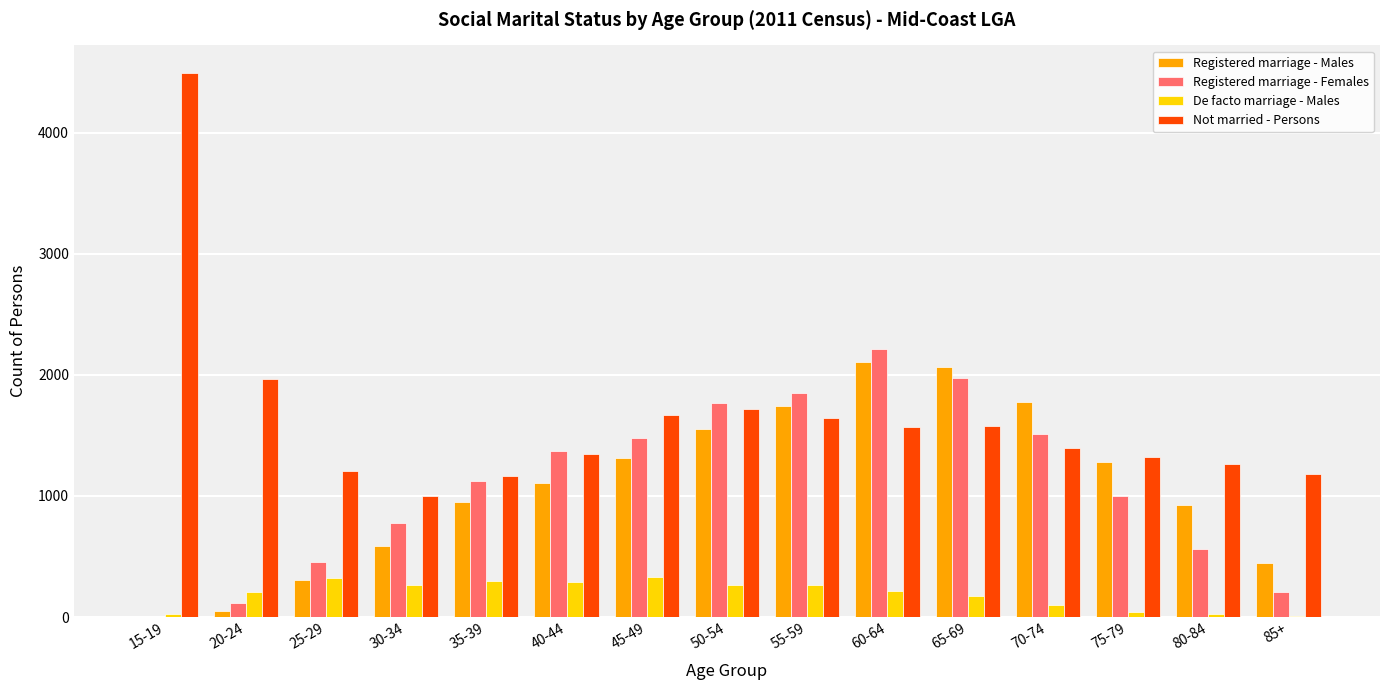

Which category has the highest value across all series?

15-19